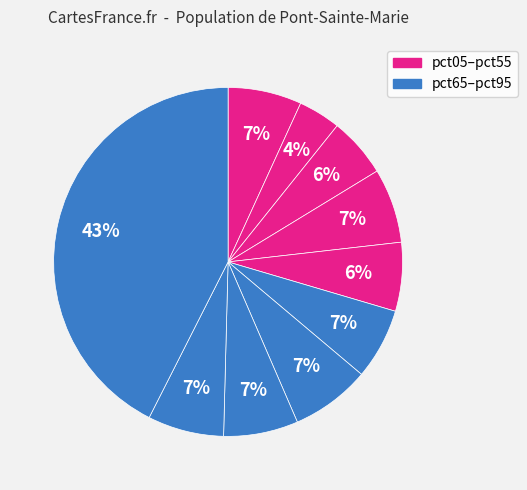

How many segments does this pie chart have?

10